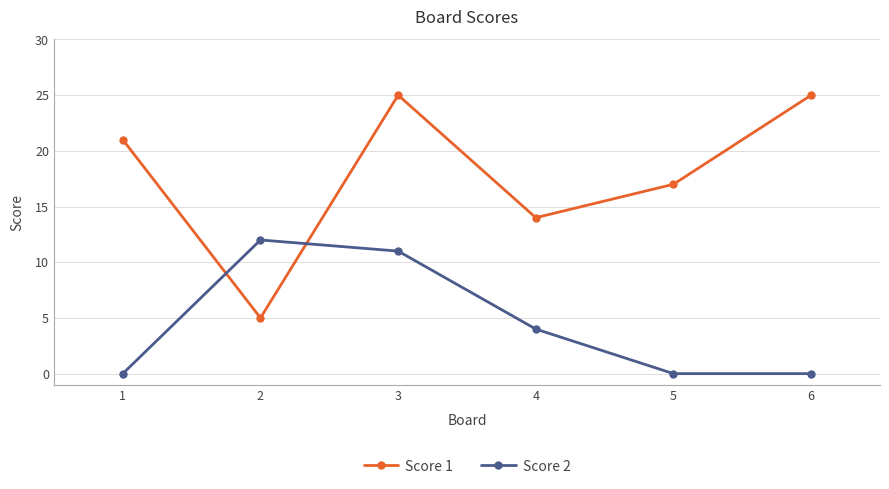

Rank the series by their average value, from lowest to highest.

Score 2, Score 1